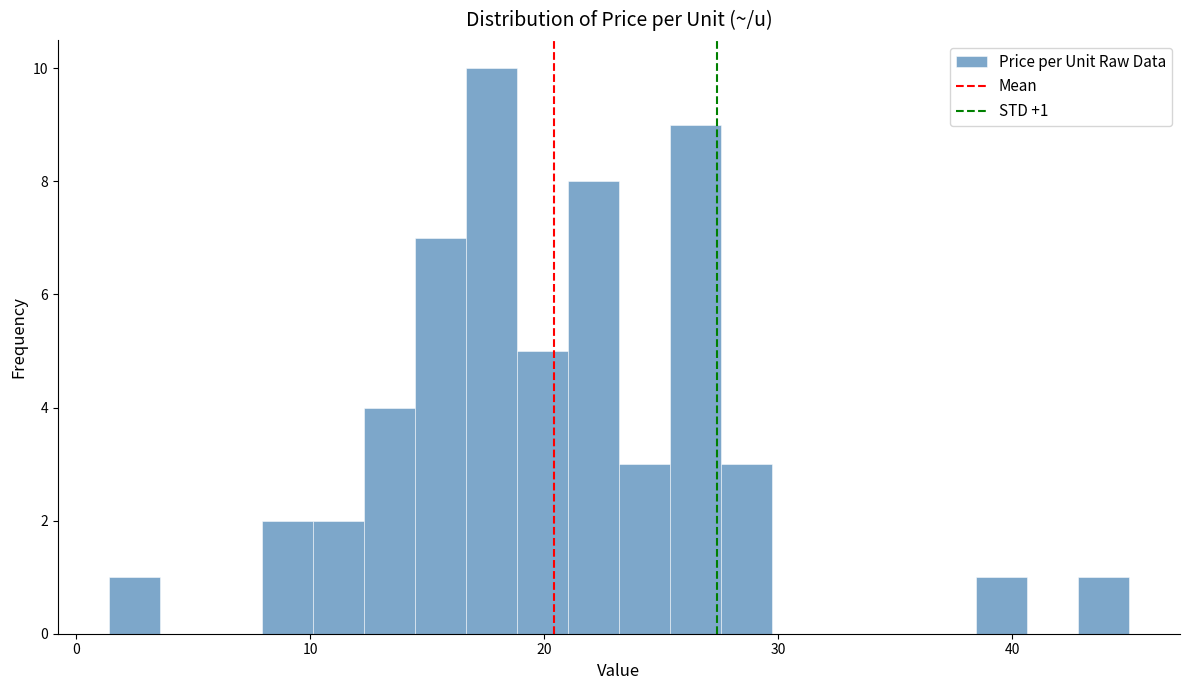

Read against the x-axis, roughly where is the centre of the tallest bar?

18